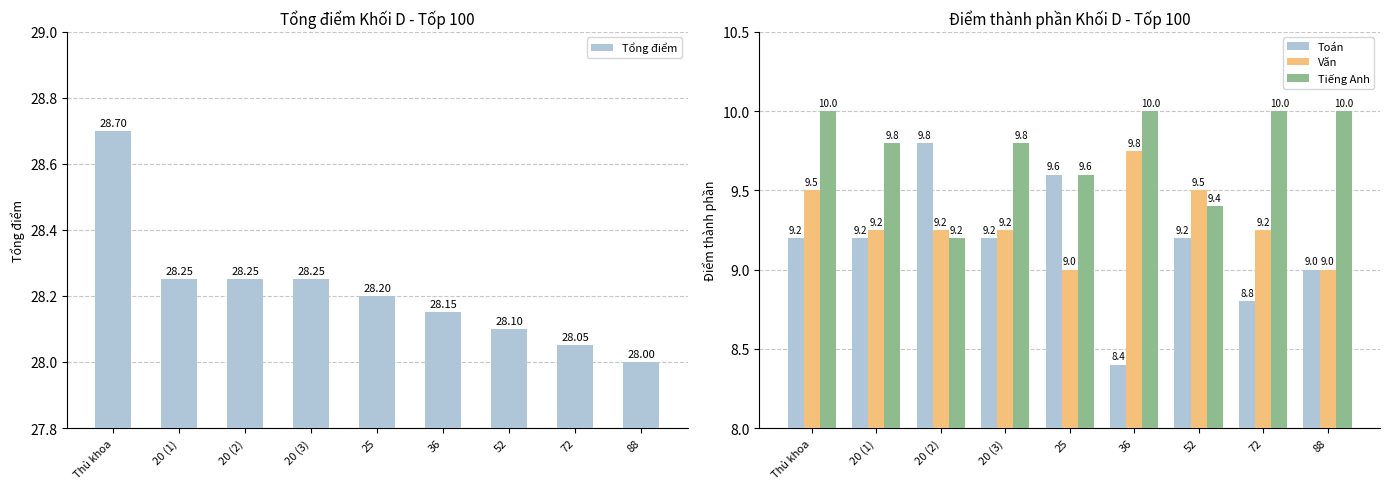

What value does the Văn series have at 72?

9.2